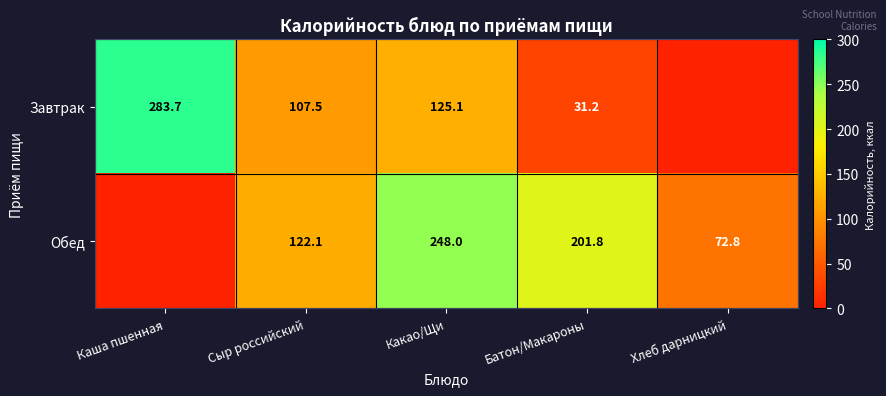

What is the difference between the Завтрак values at Сыр российский and Батон/Макароны?

76.3